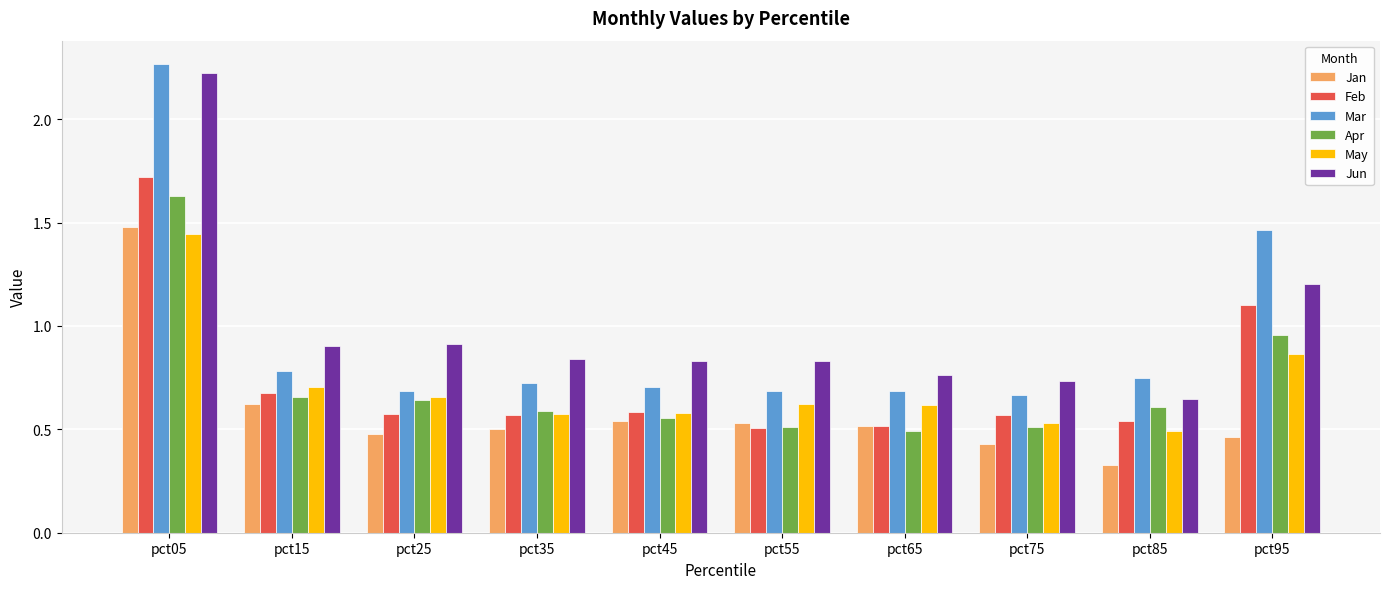

At which category is the sum across all series the highest?

pct05